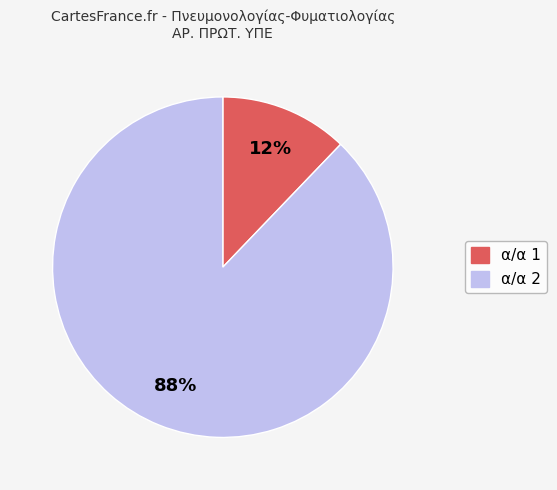

Do α/α 1 and α/α 2 together represent more than half of the pie?

Yes